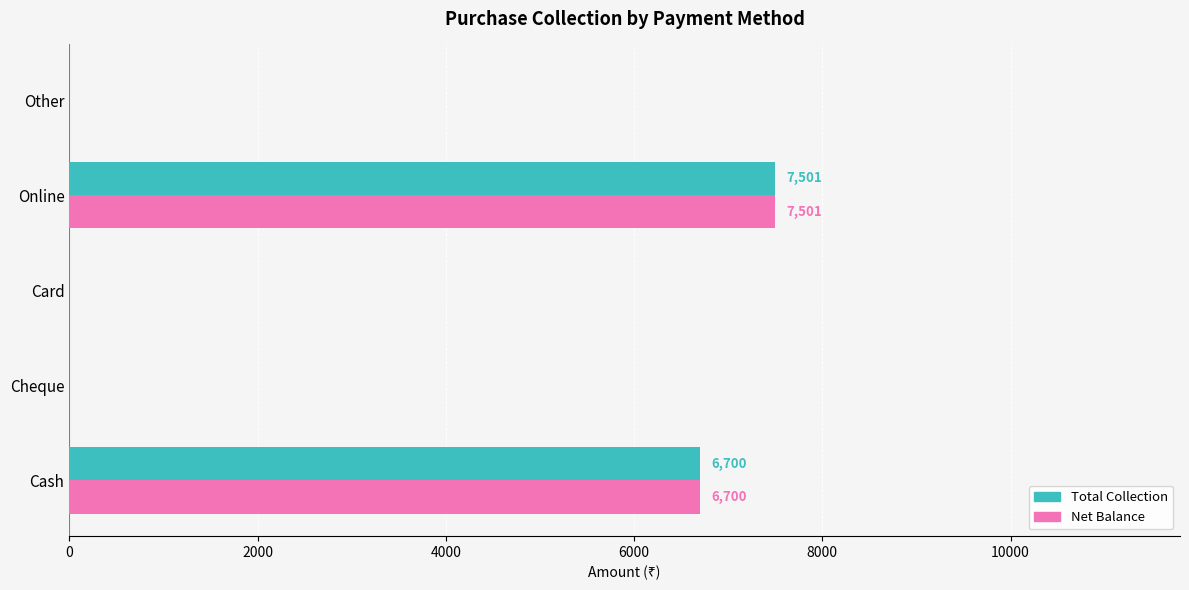

The Total Collection series shows 3510 at Cheque. True or false?

False